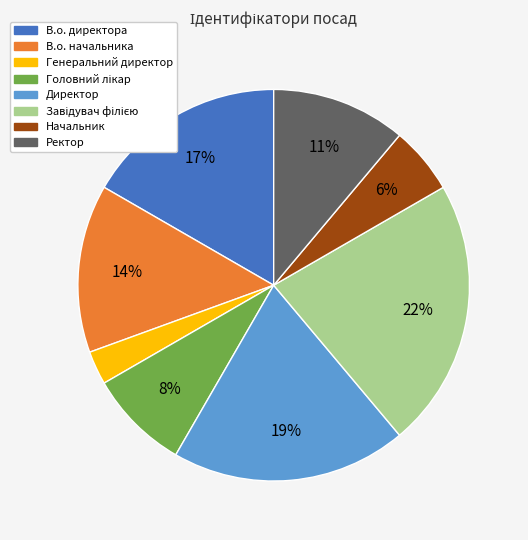

How many slices are in this pie chart?

8